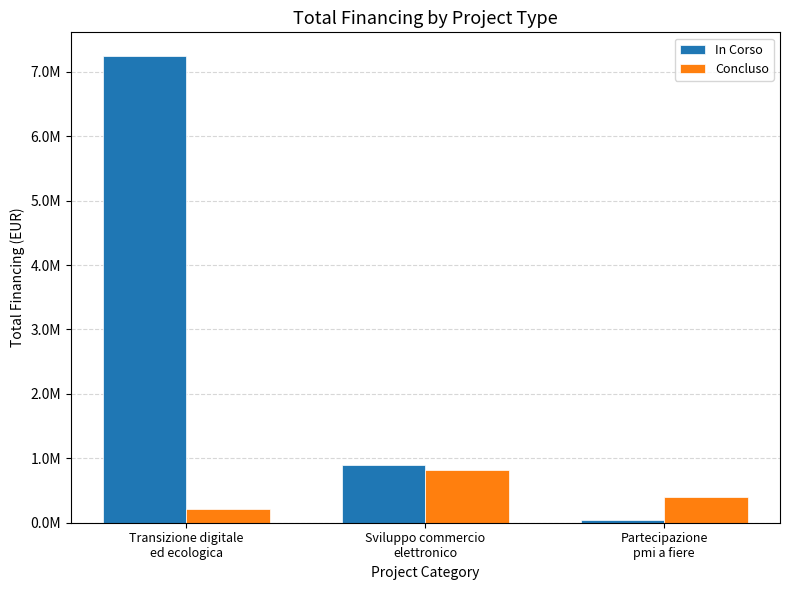

Reading left to right, transcribe all the data shown in this chart.

In Corso: 7250000	900000	50000
Concluso: 214800	820000	400000